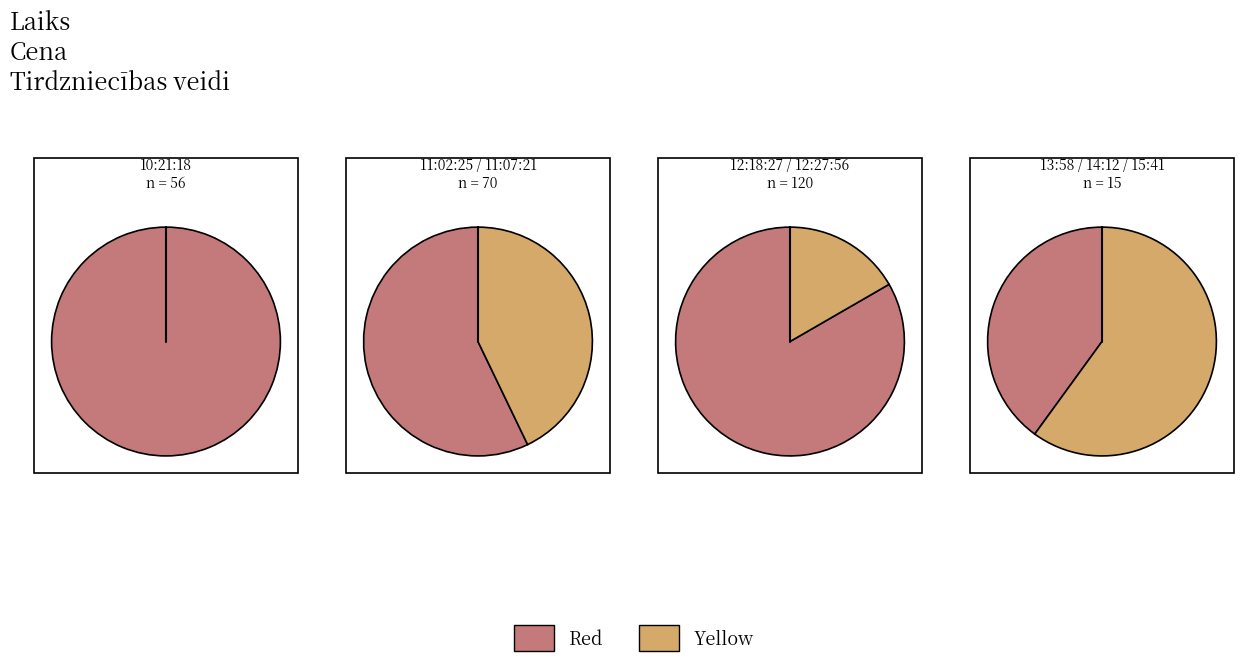

Which slice is the largest?

12:18:27